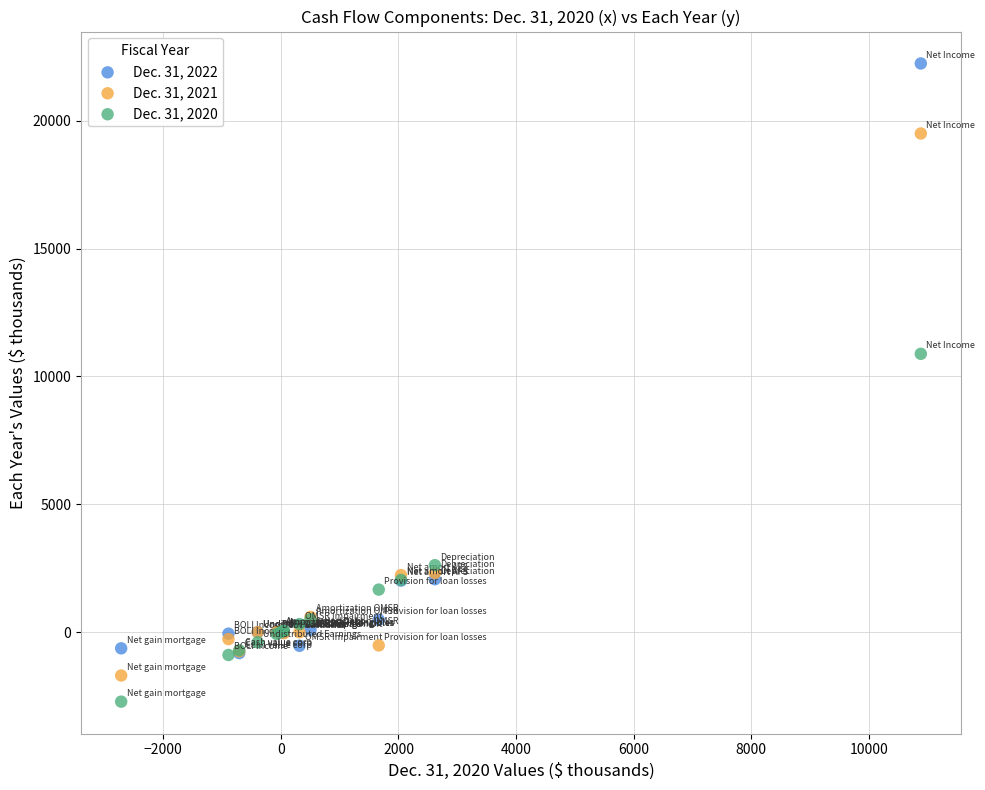

Which series has the largest Y range (max minus min)?

Dec. 31, 2022